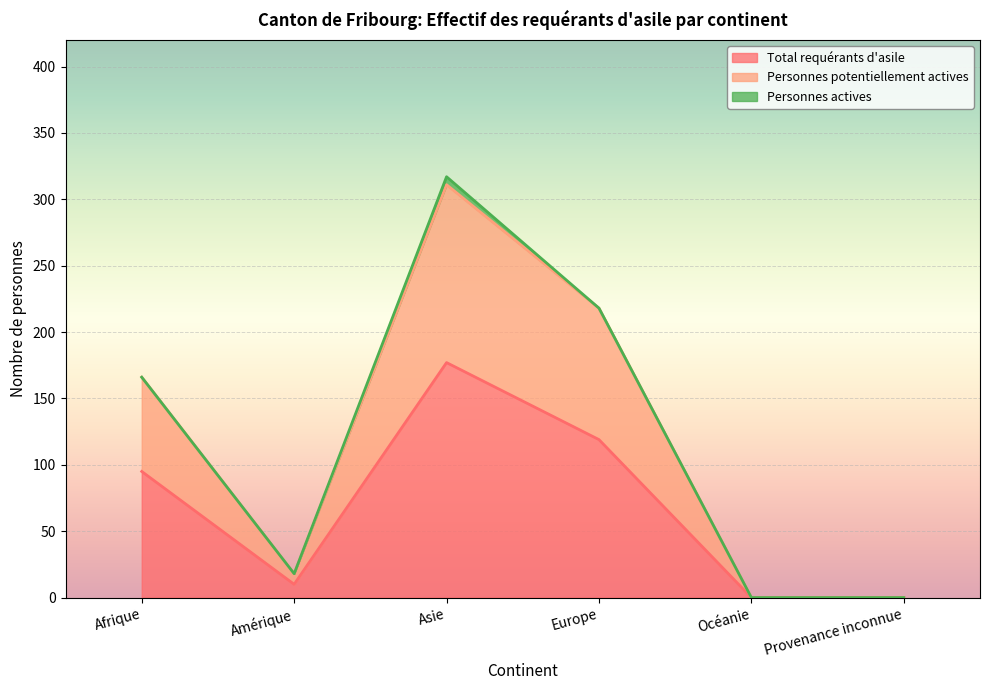

What is the label of the 5th point from the left?

Océanie